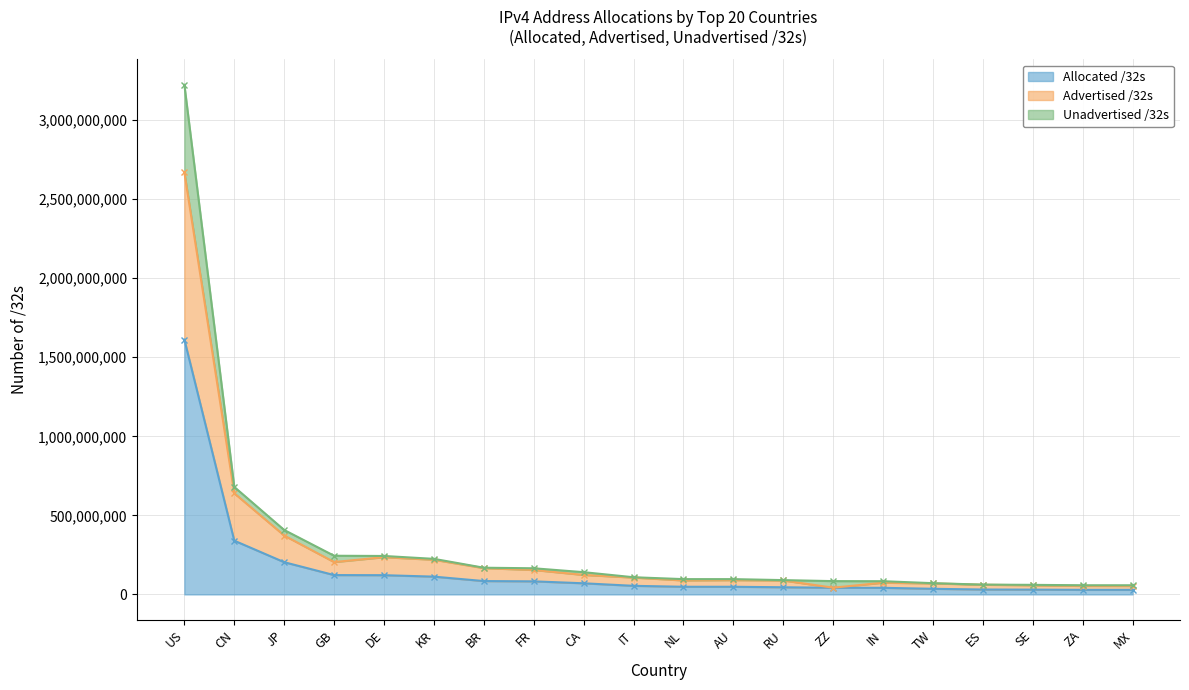

True or false: Allocated /32s has more than 2 points higher than both neighbors.

False